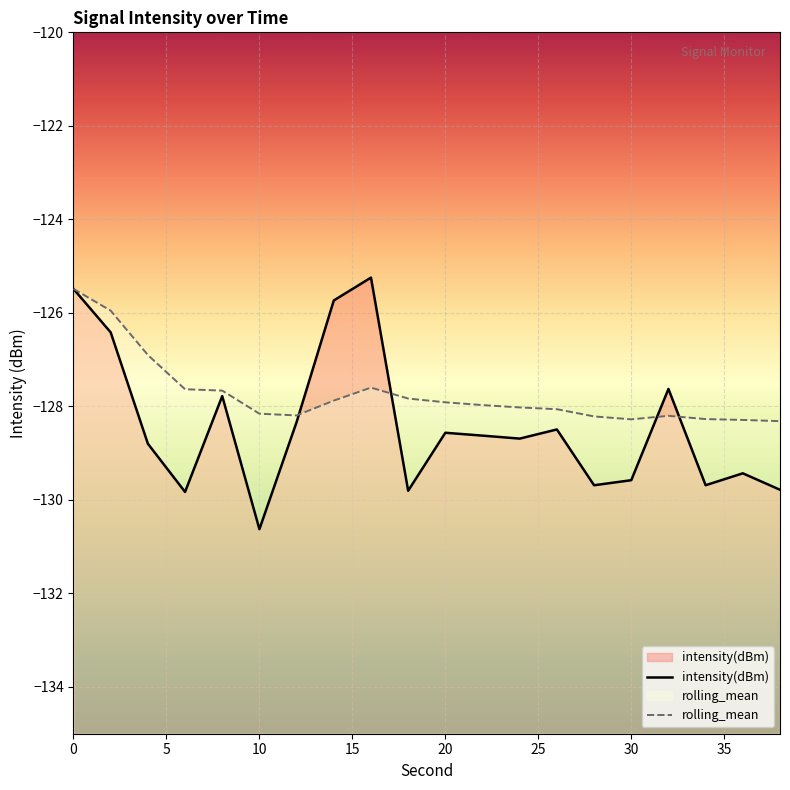

Reading left to right, transcribe all the data shown in this chart.

intensity(dBm): -125.5	-126.4	-128.8	-129.8	-127.8	-130.6	-128.3	-125.7	-125.2	-129.8	-128.6	-128.6	-128.7	-128.5	-129.7	-129.6	-127.6	-129.7	-129.4	-129.8
rolling_mean: -125.5	-126.0	-126.9	-127.6	-127.7	-128.2	-128.2	-127.9	-127.6	-127.8	-127.9	-128.0	-128.0	-128.1	-128.2	-128.3	-128.2	-128.3	-128.3	-128.3